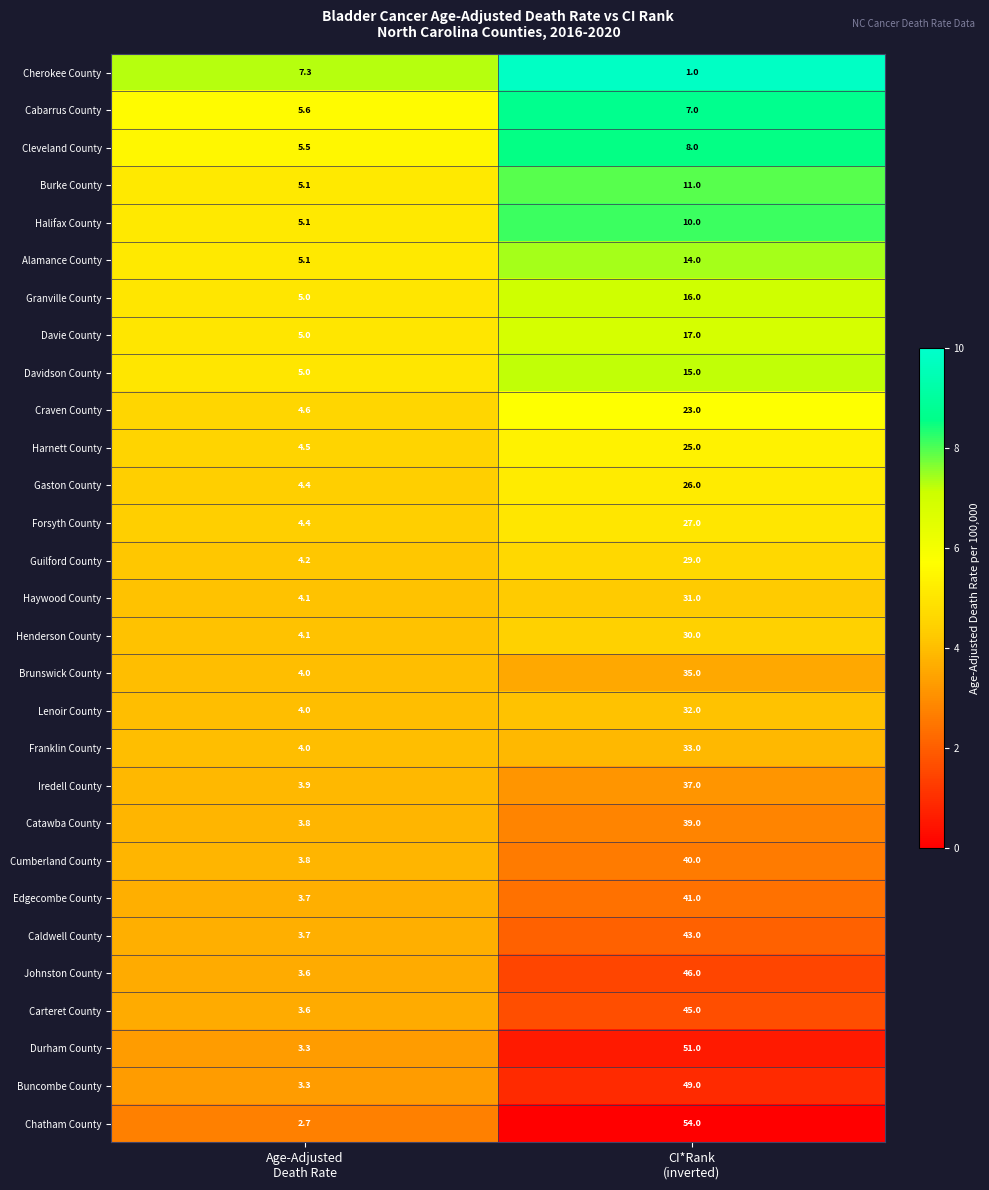

Which series has the widest spread of values?

Chatham County